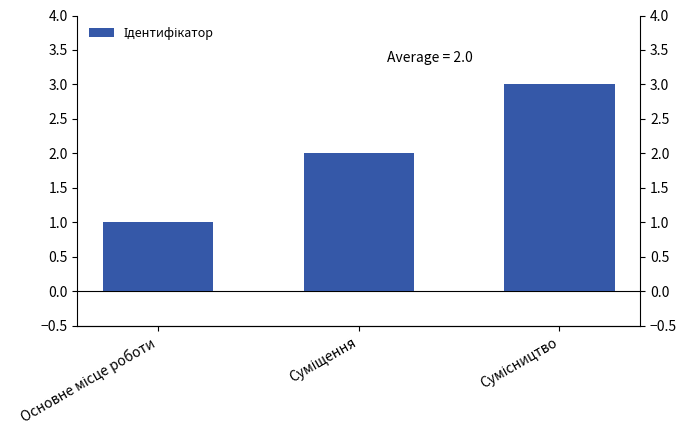

Reading left to right, transcribe all the data shown in this chart.

Основне місце роботи=1	Суміщення=2	Сумісництво=3